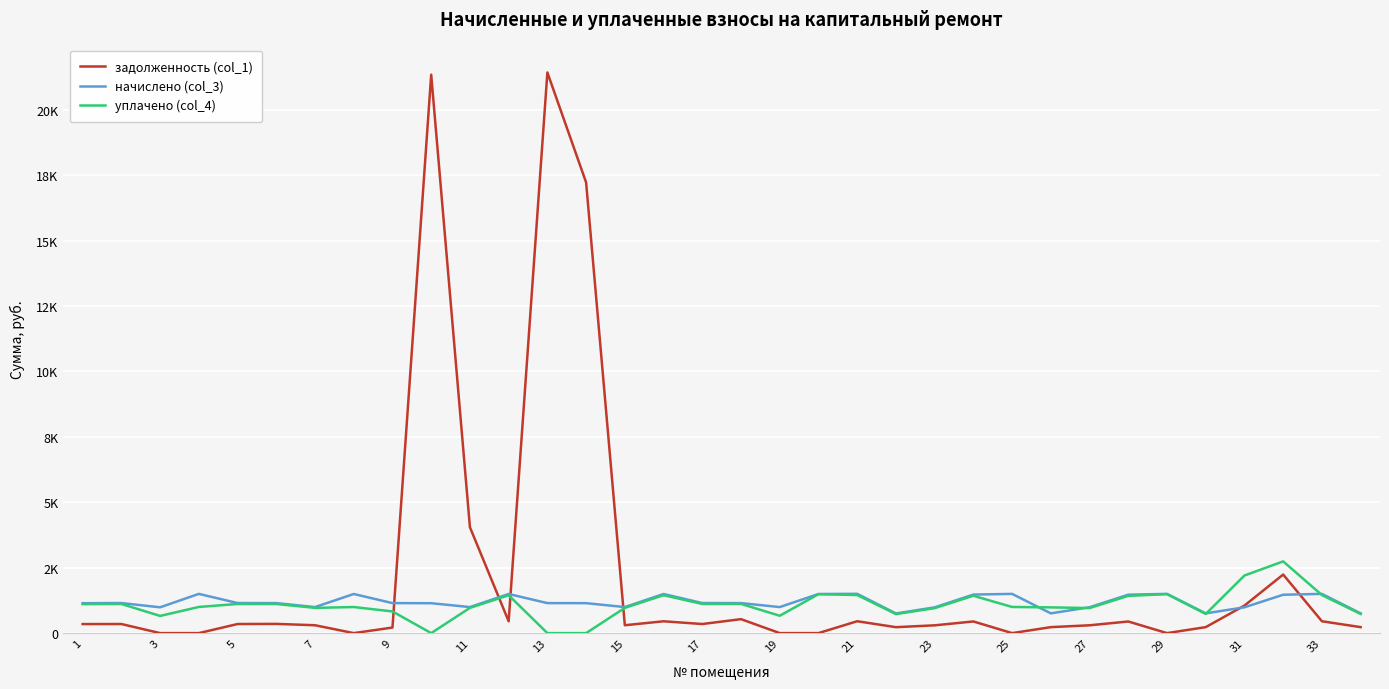

Does the chart display data point markers on the line(s)?

No